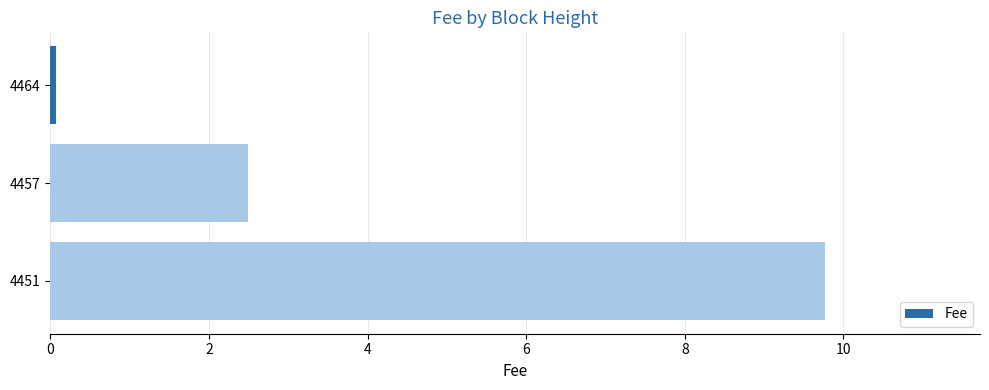

Reading top to bottom, transcribe all the data shown in this chart.

4464=0.1	4457=2.5	4451=9.8